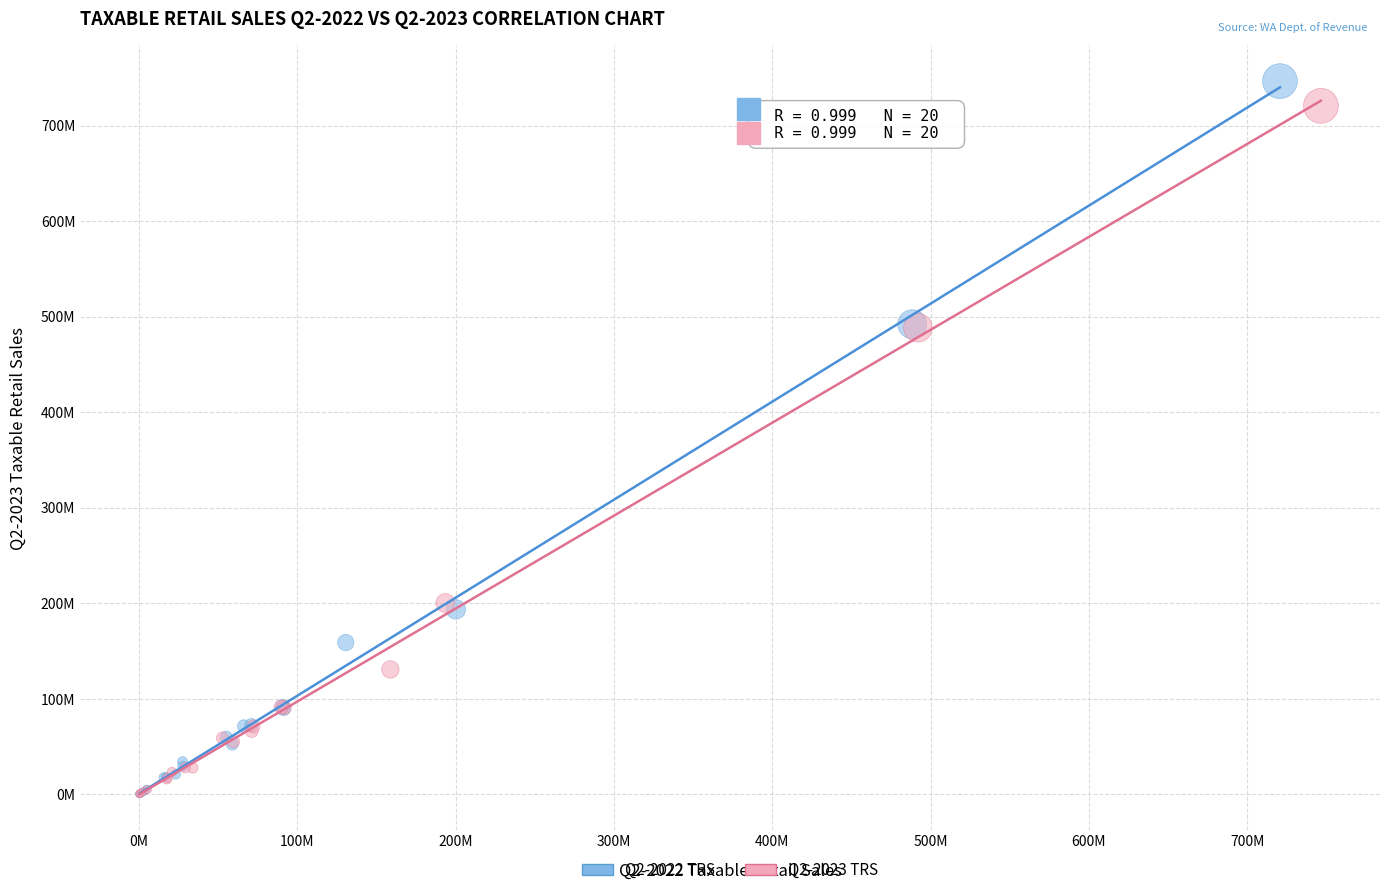

Which series has the largest Y range (max minus min)?

Q2-2022 TRS